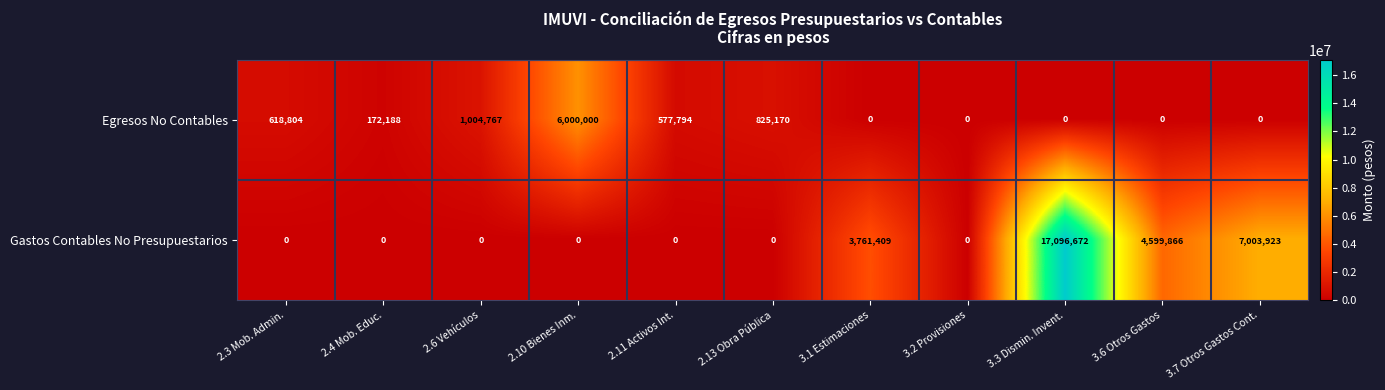

Which series has the widest spread of values?

Gastos Contables No Presupuestarios